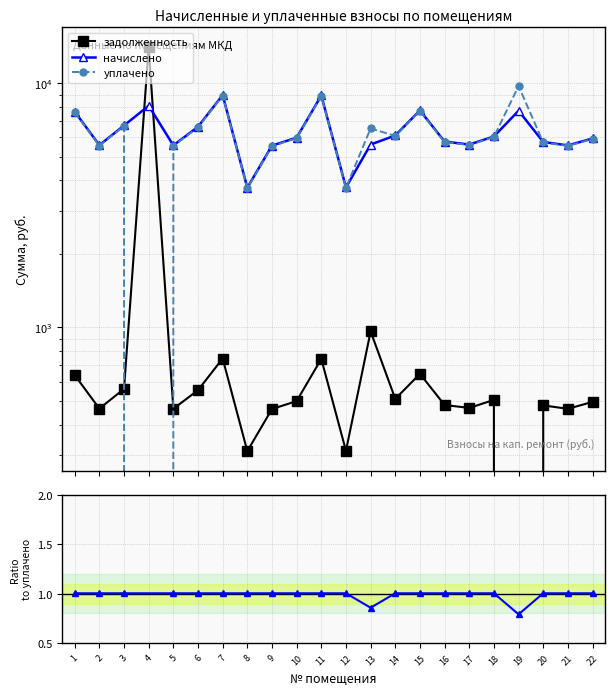

Rank the series by their maximum value, from lowest to highest.

начислено, уплачено, задолженность